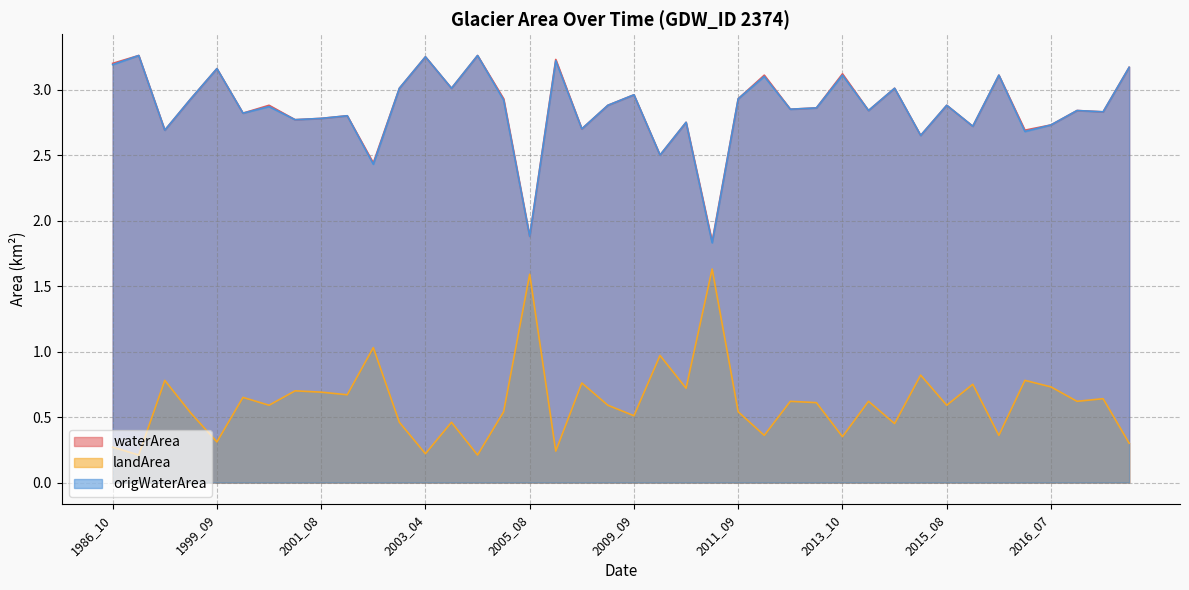

What is the difference between the second highest and minimum values in the waterArea series?

1.4